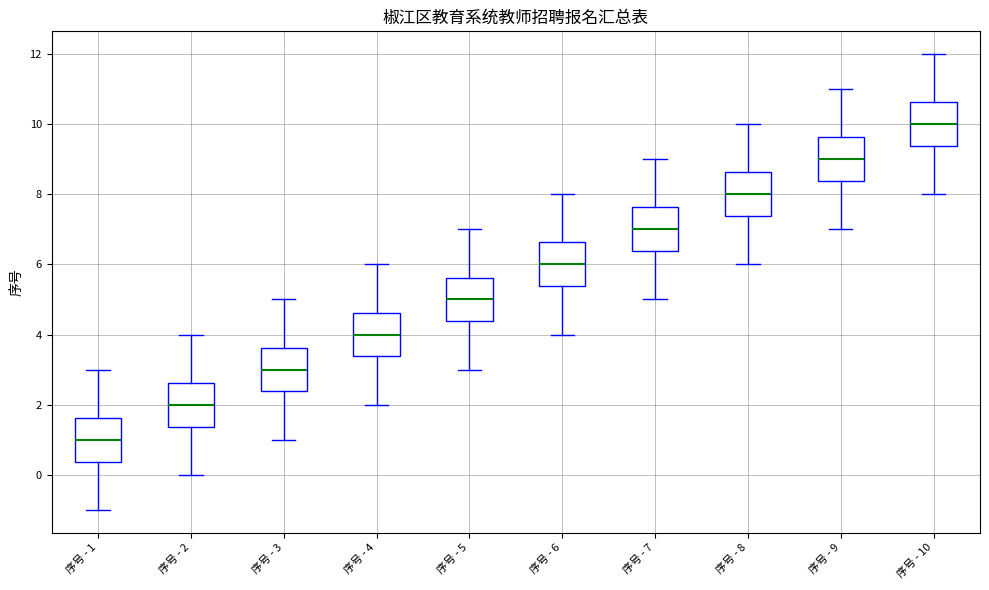

Where is the upper edge of the box for 序号 - 8 on the y-axis? The values are not printed on the chart, so give them approximately, as read against the axis.

8.6